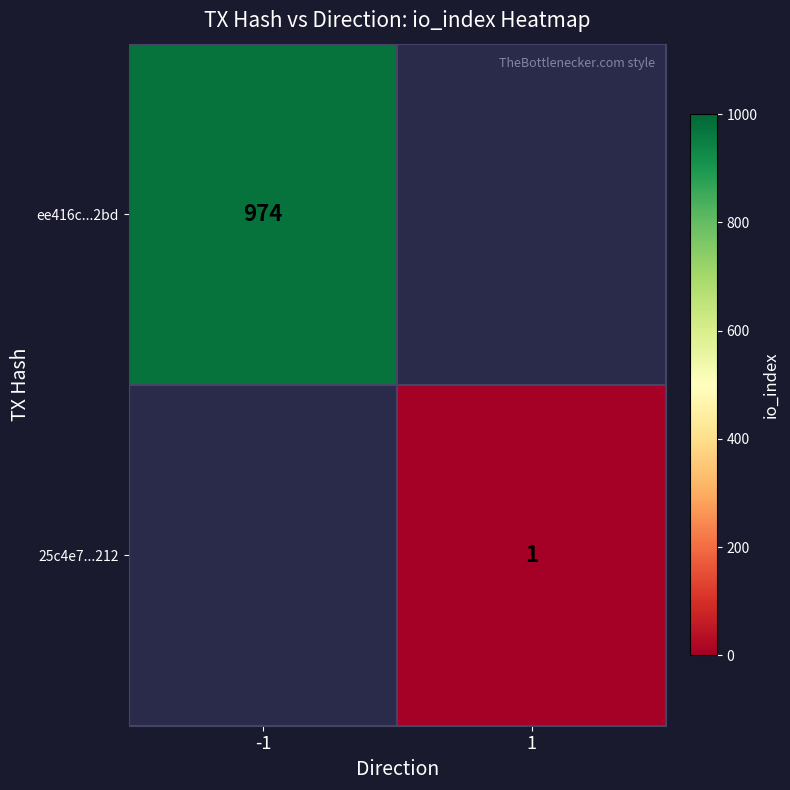

True or false: ee416c...2bd has a value of 974 at -1.

True